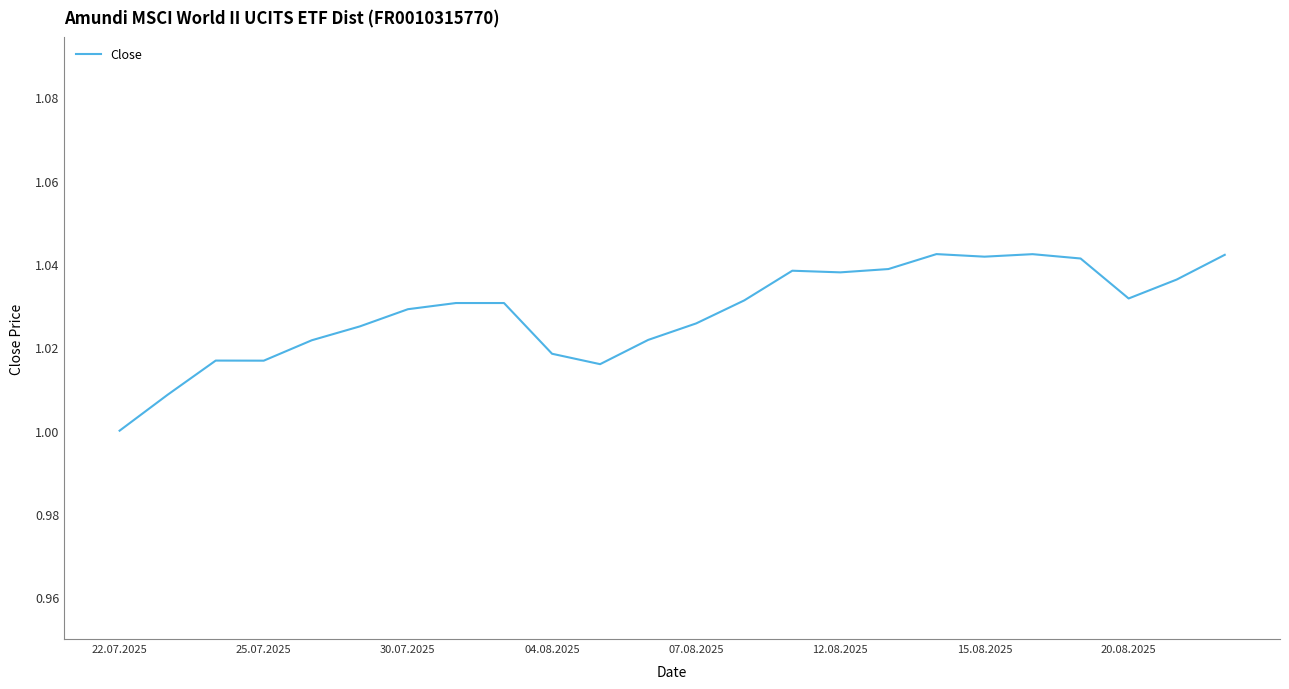

What is the greatest value displayed?

1.0